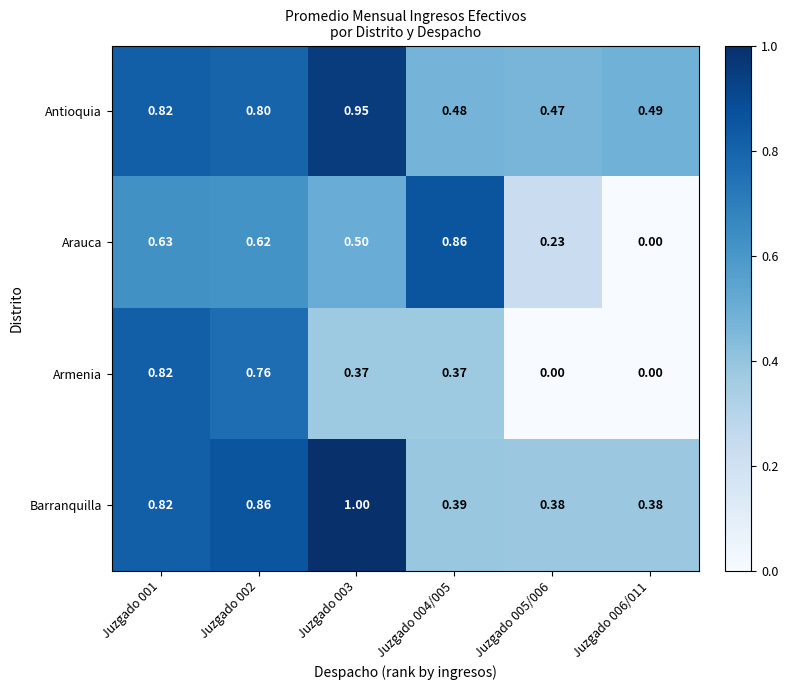

Which series changed the most between Juzgado 004/005 and Juzgado 005/006?

Arauca